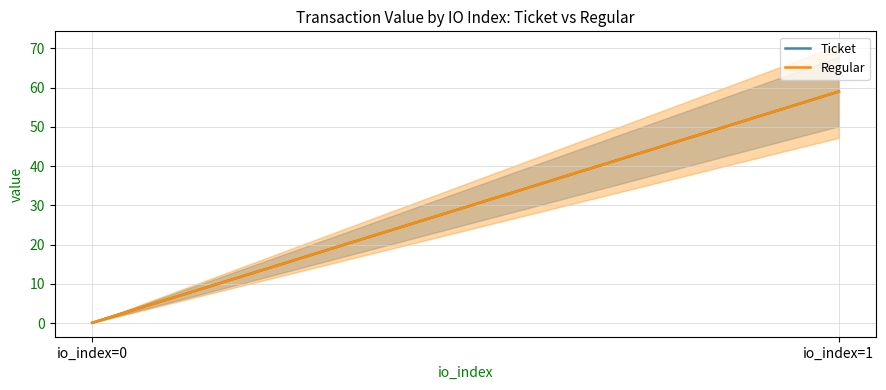

Reading left to right, list all the values displayed in this chart.

Ticket: 0.1	59.0
Regular: 0.1	59.0